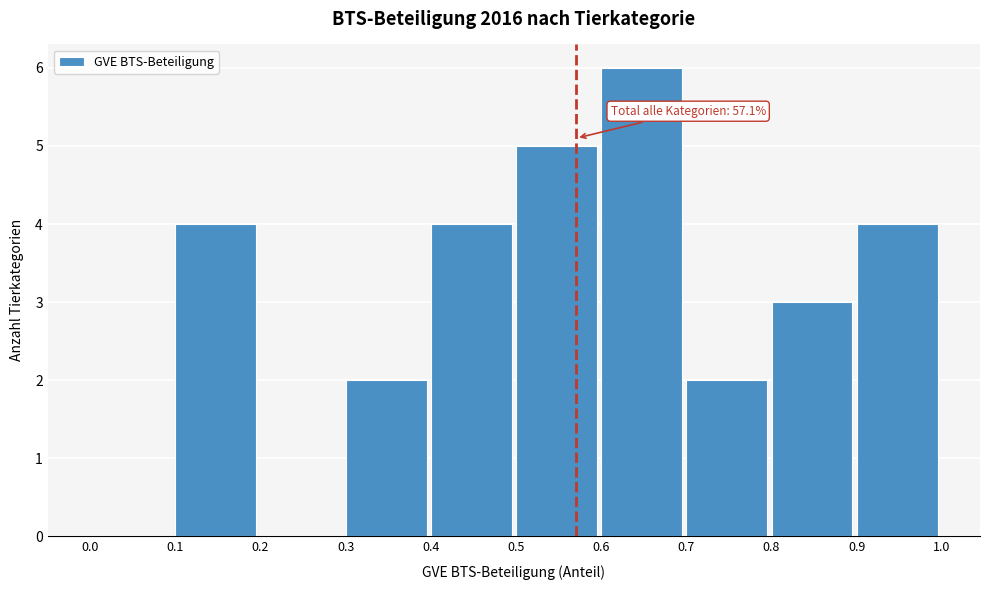

Which range on the x-axis has the tallest bar?

0.6 to 0.7